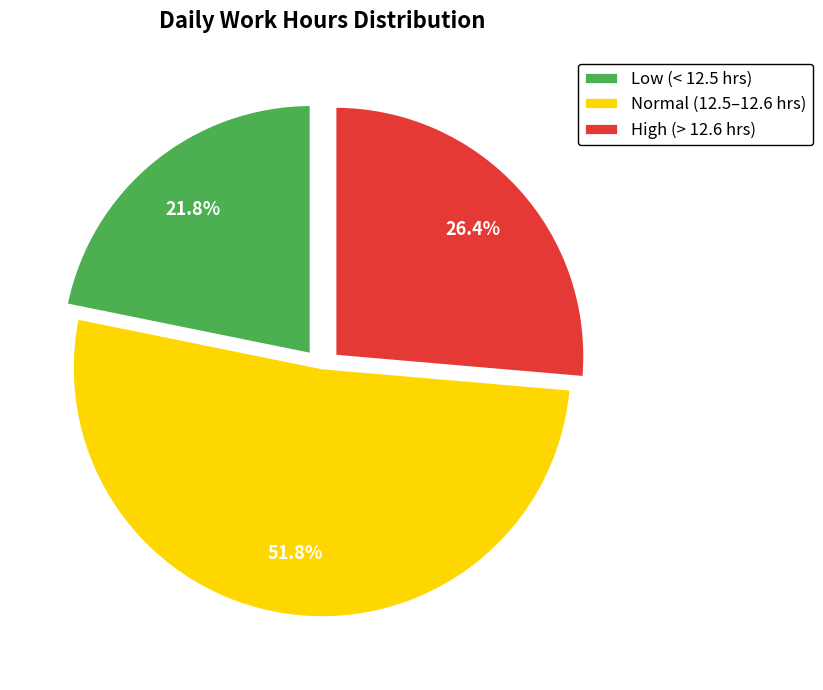

Rank the categories by value from lowest to highest.

Low (< 12.5 hrs), High (> 12.6 hrs), Normal (12.5–12.6 hrs)